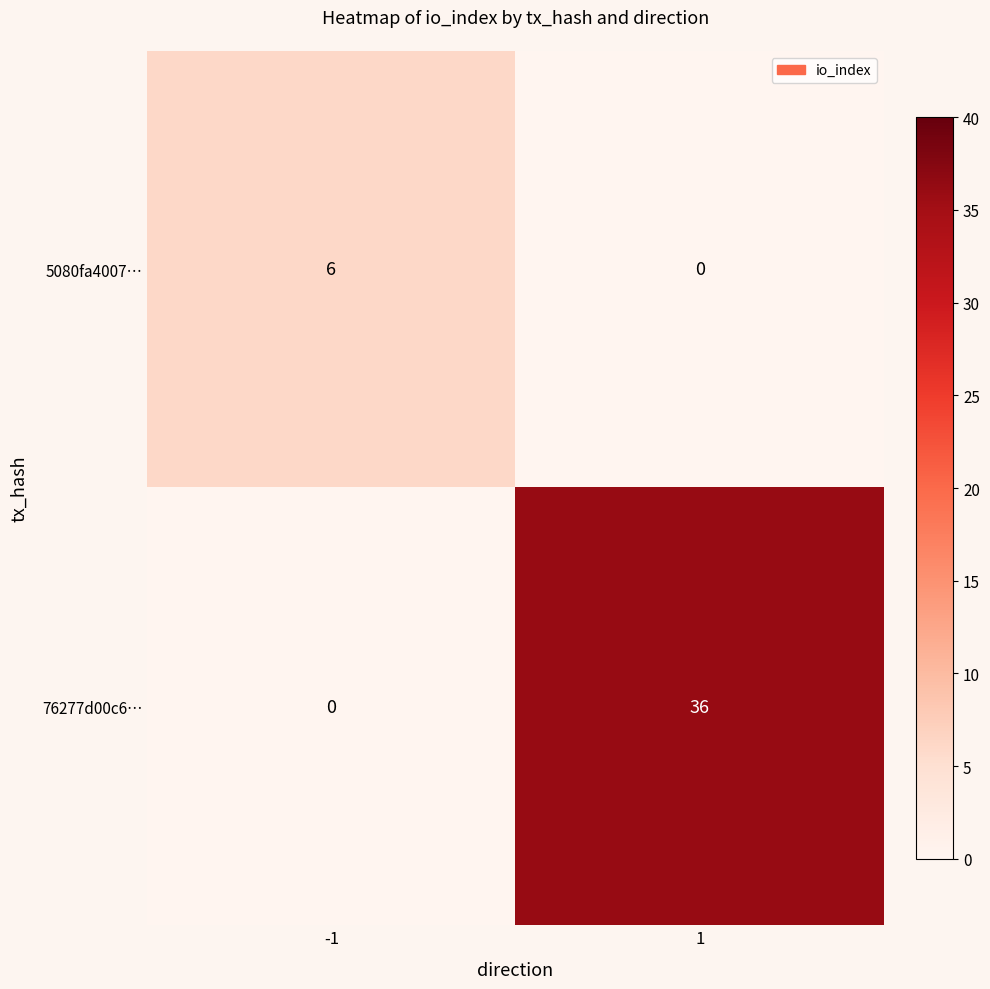

Rank the series by their maximum value, from lowest to highest.

5080fa4007…, 76277d00c6…